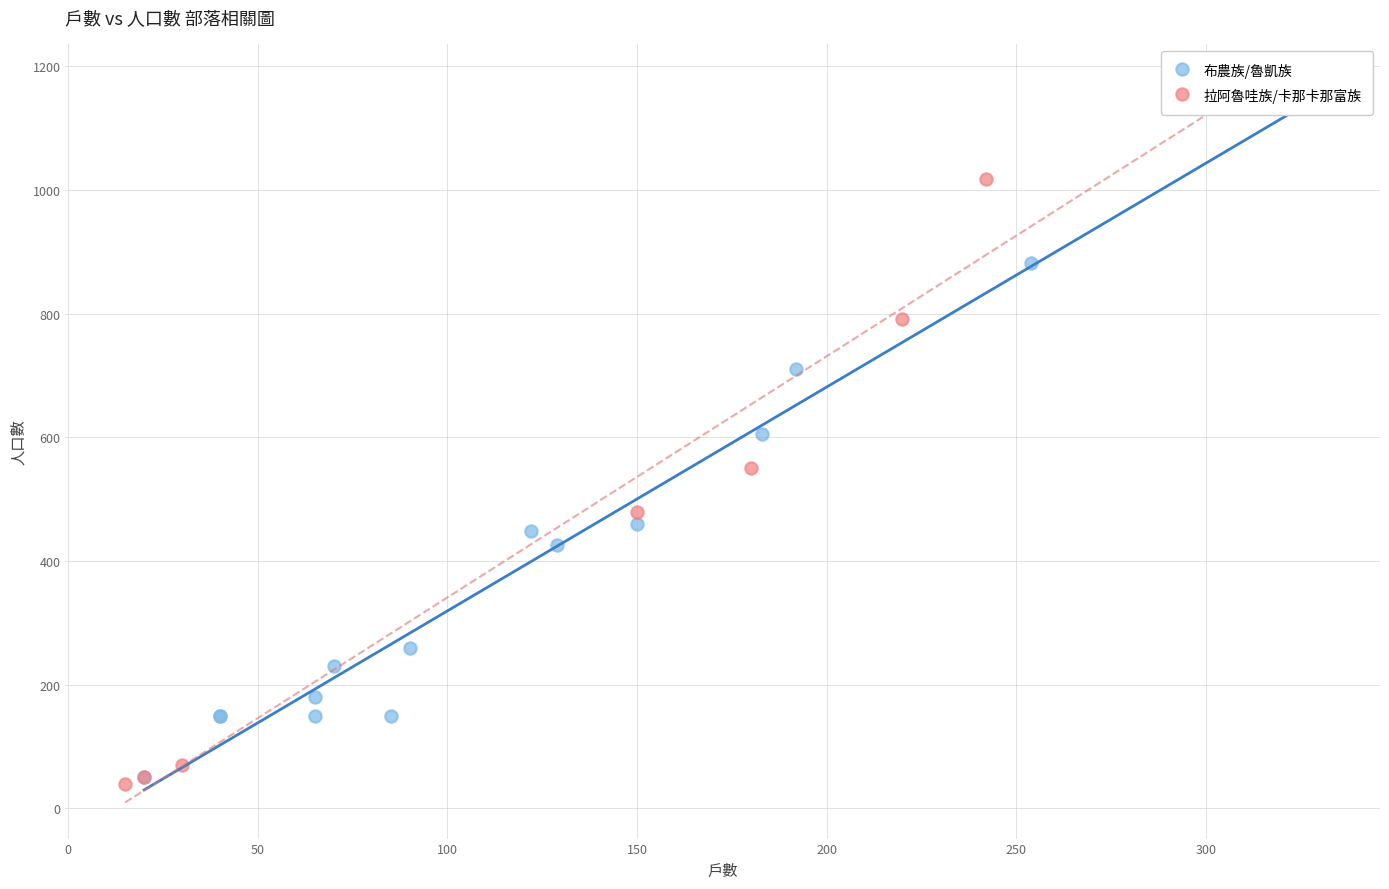

Which series has the largest Y range (max minus min)?

拉阿魯哇族/卡那卡那富族